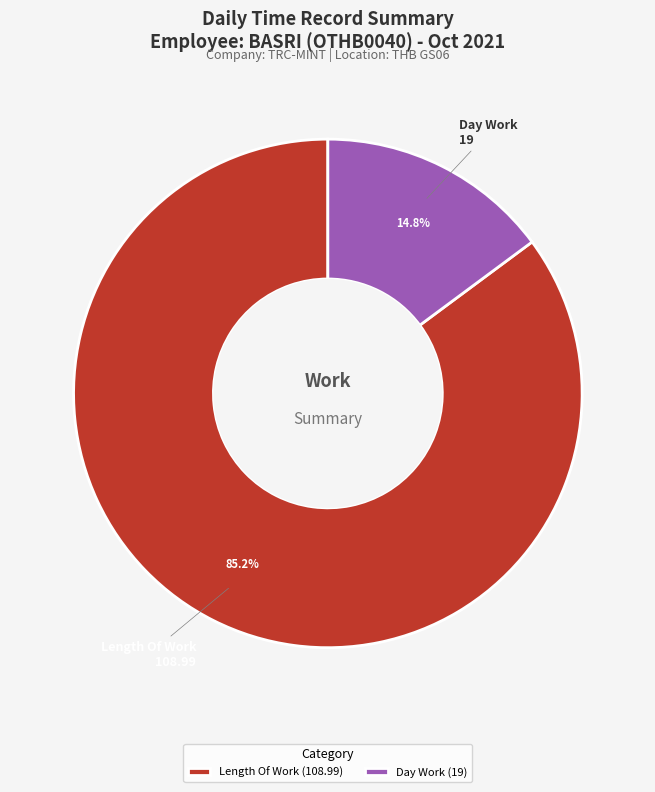

Is there any slice that represents more than half of the pie?

Yes